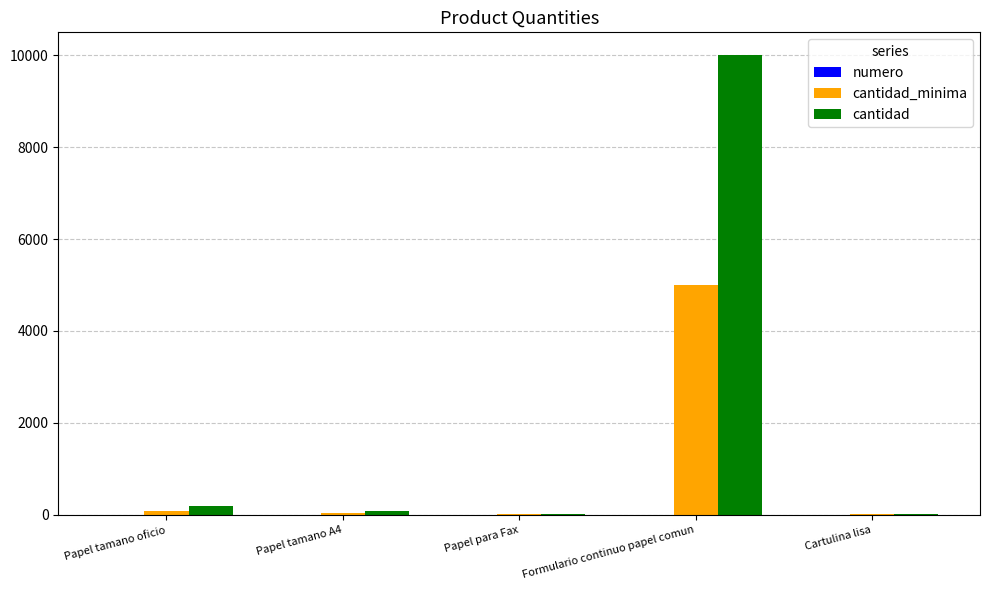

At which category is the sum across all series the highest?

Formulario continuo papel comun